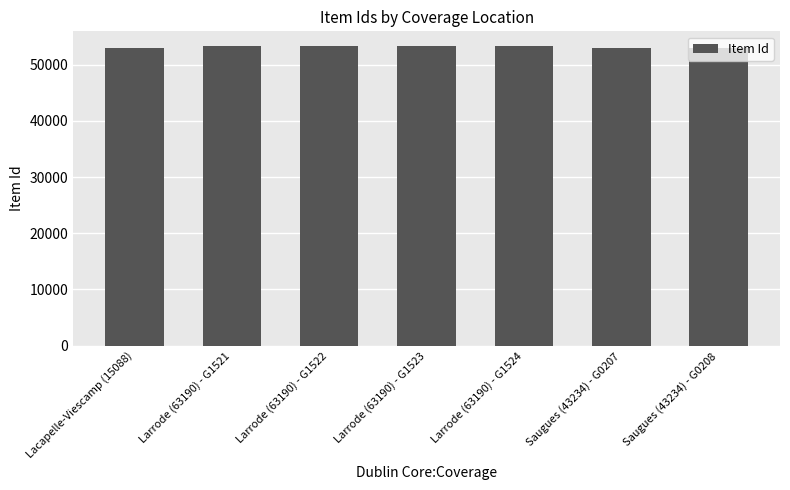

What is the label of the 2nd bar from the right?

Saugues (43234) - G0207